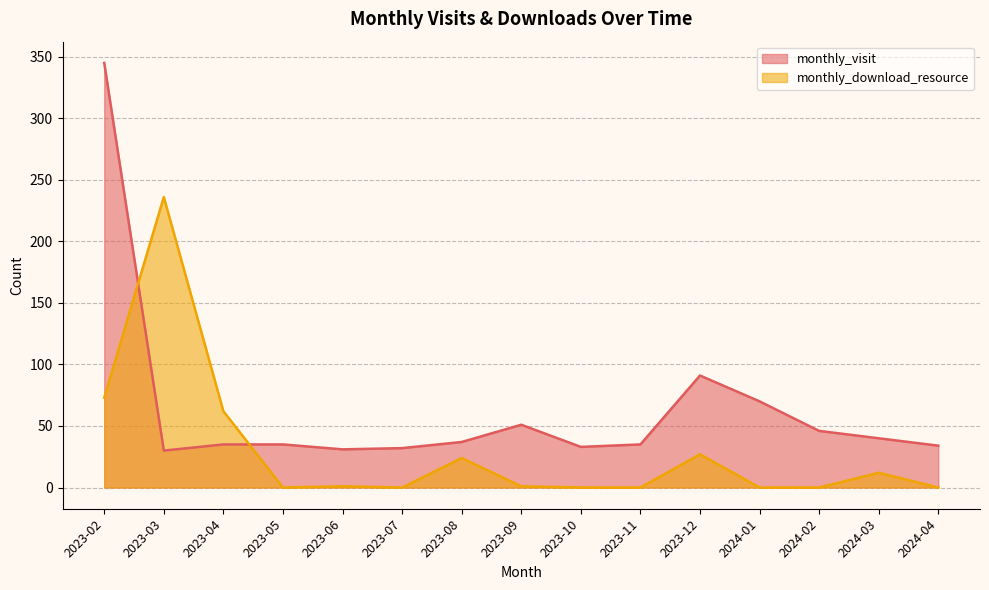

What is the difference between the maximum and minimum values in the monthly_visit series?

315